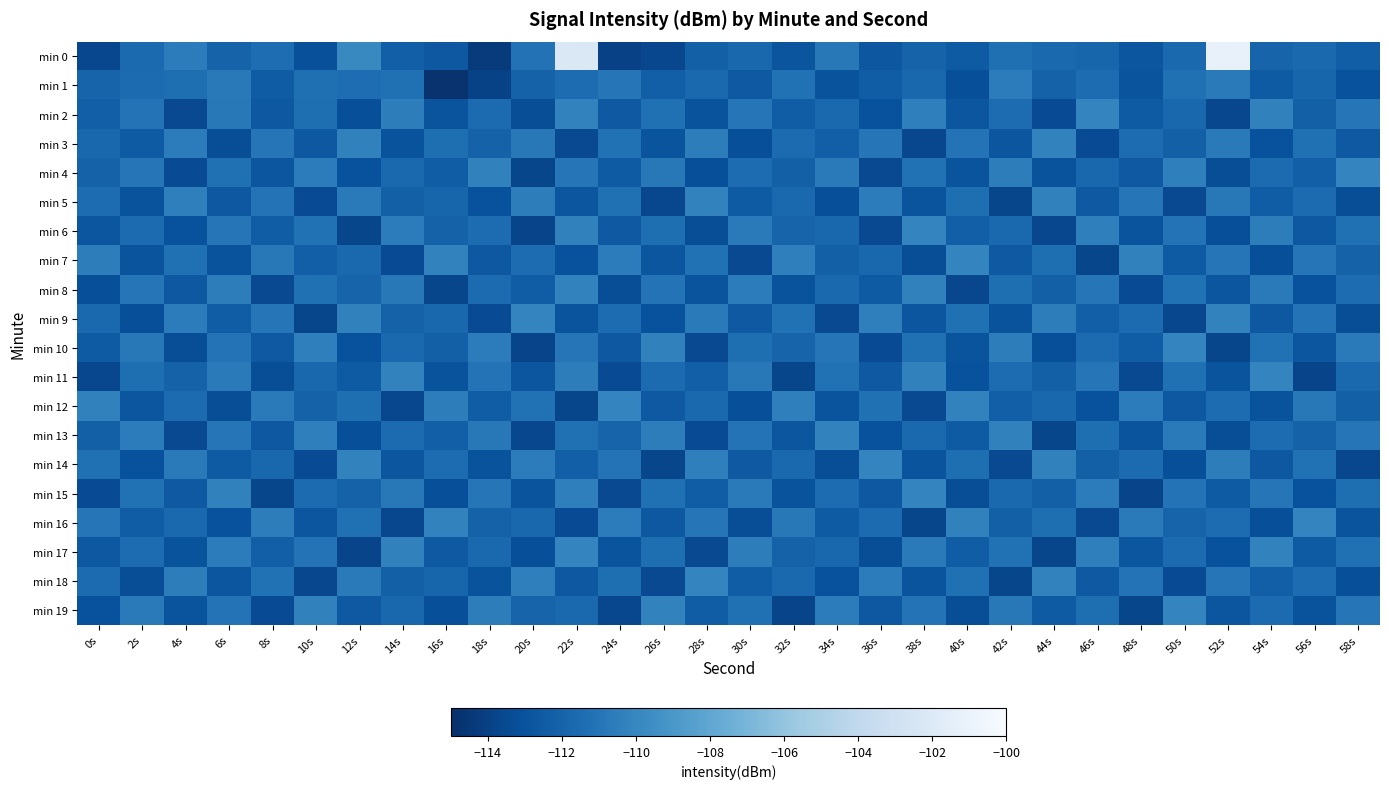

What is the total value across all series at 20s?

-2241.6